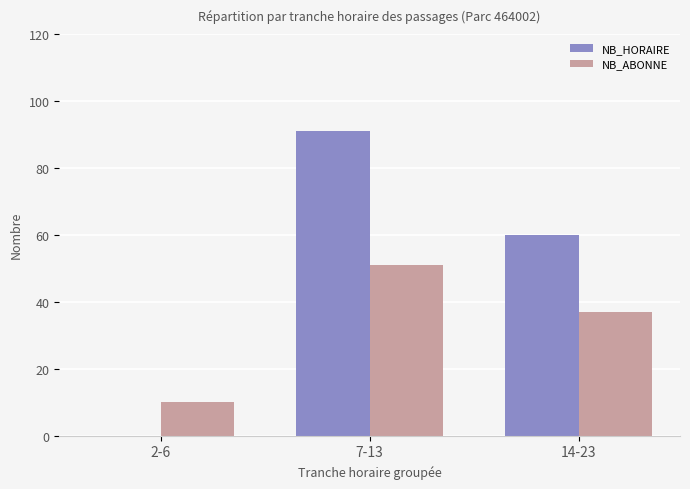

Is the value of NB_ABONNE at 14-23 greater than the value of NB_HORAIRE at 7-13?

No